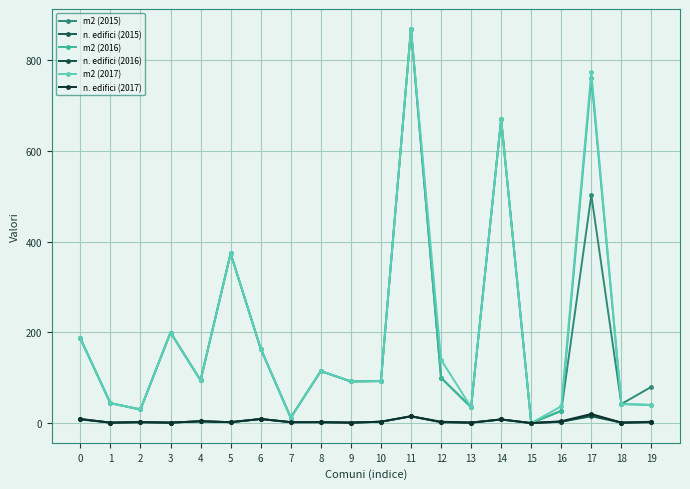

Which series has the widest spread of values?

m2 (2015)